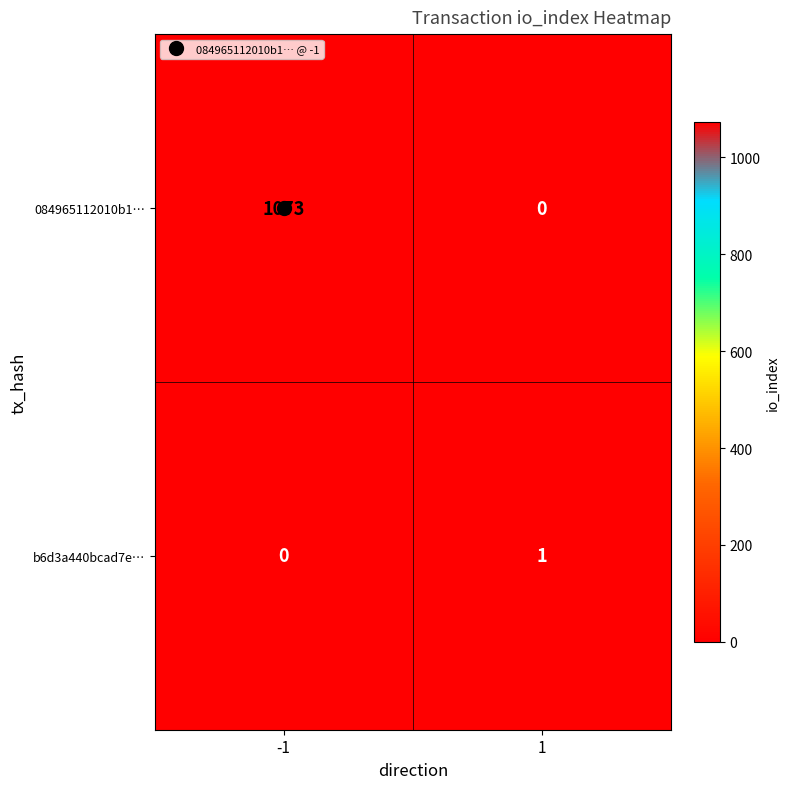

At how many categories does at least one series exceed 663?

1